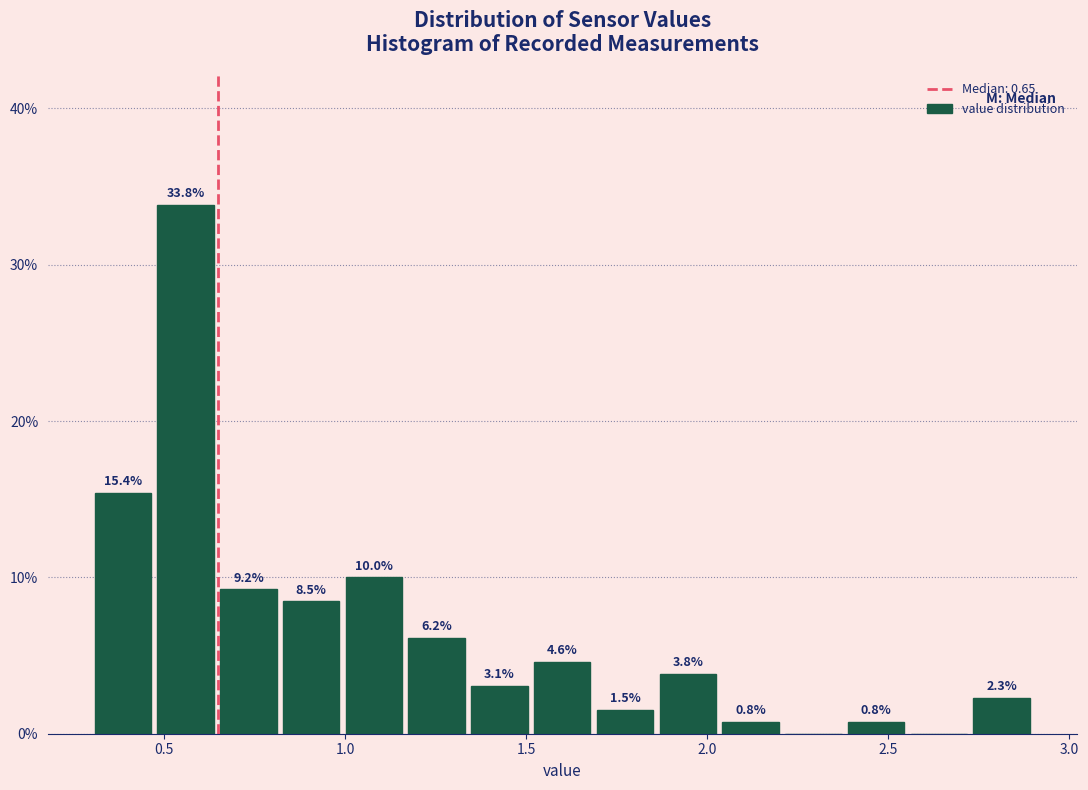

Around what value on the x-axis is the tallest bar? Give the approximate position of its centre, as read against the axis.

0.55